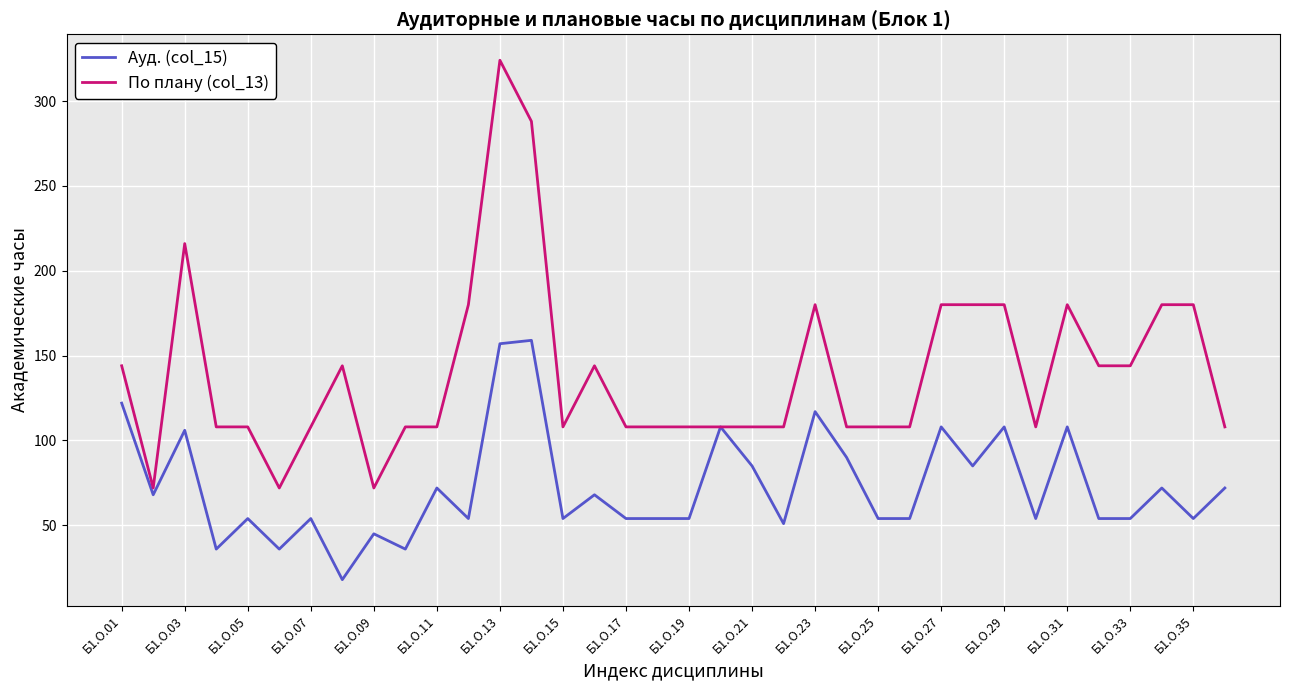

At how many categories does at least one series exceed 52?

36